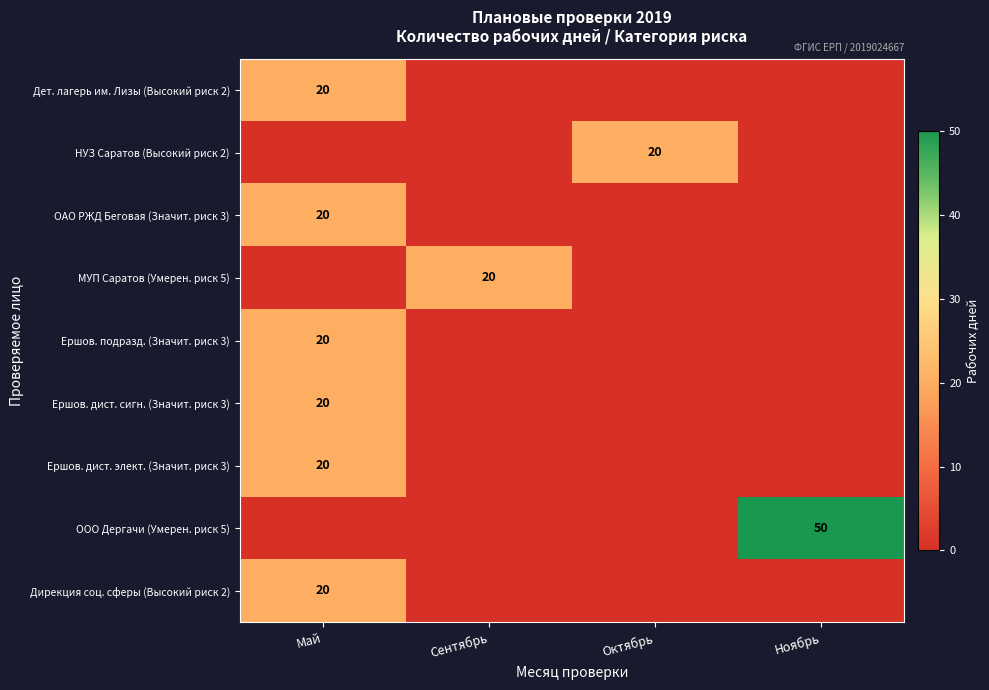

What is the maximum value shown in the chart?

50